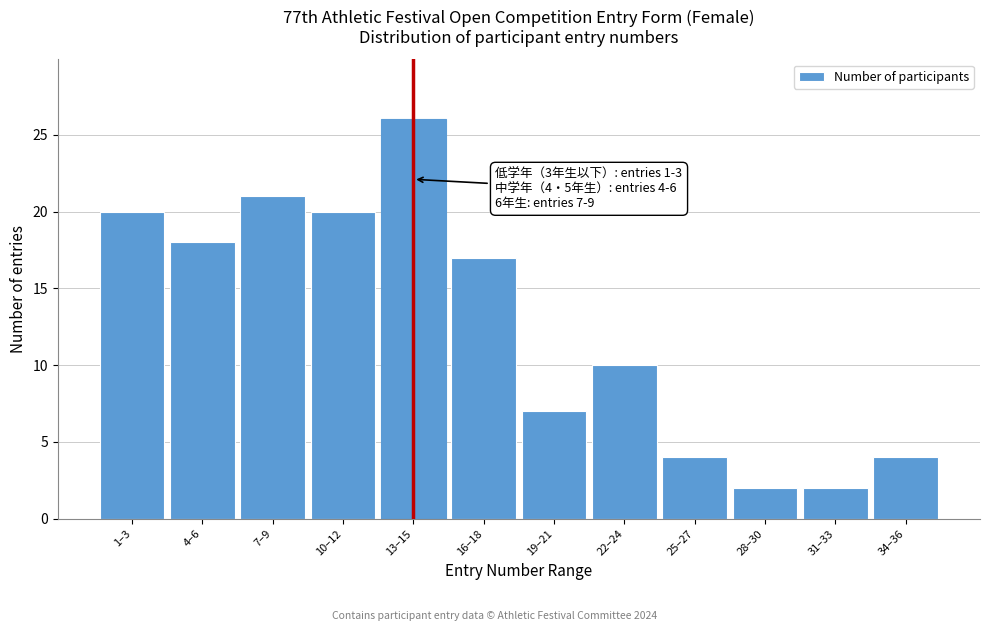

Reading right to left, what are all the values shown in this chart?

34–36=4	31–33=2	28–30=2	25–27=4	22–24=10	19–21=7	16–18=17	13–15=26	10–12=20	7–9=21	4–6=18	1–3=20